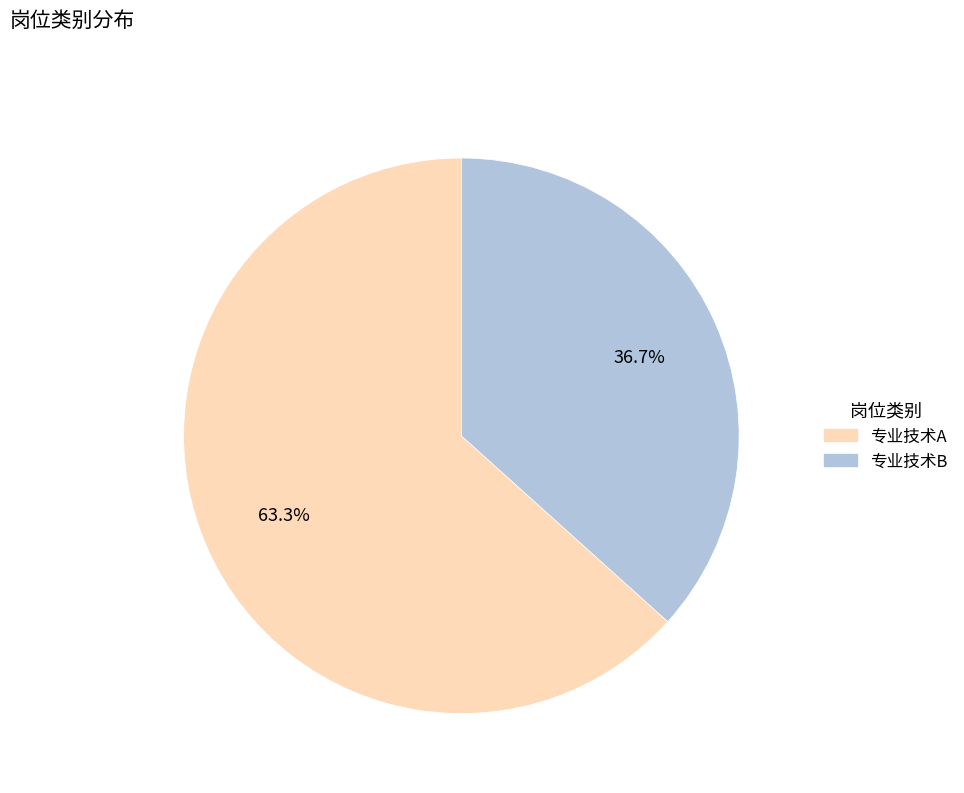

To the nearest percent, what percentage of the pie is 专业技术A?

63%